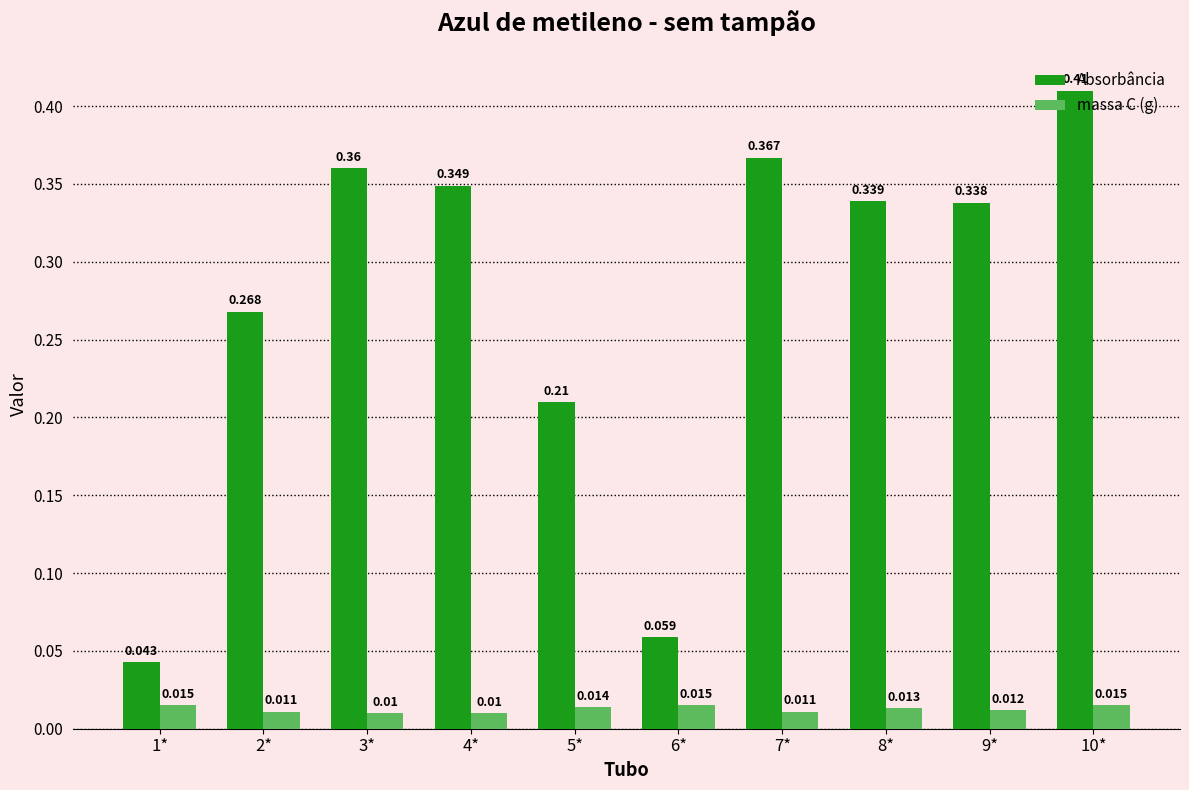

Is the value of Absorbância at 3* greater than the value of massa C (g) at 10*?

Yes